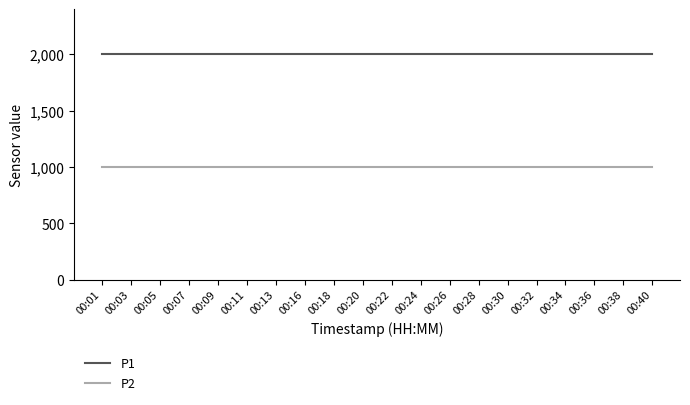

What is the difference between the highest and lowest values at 00:40?

1000.0